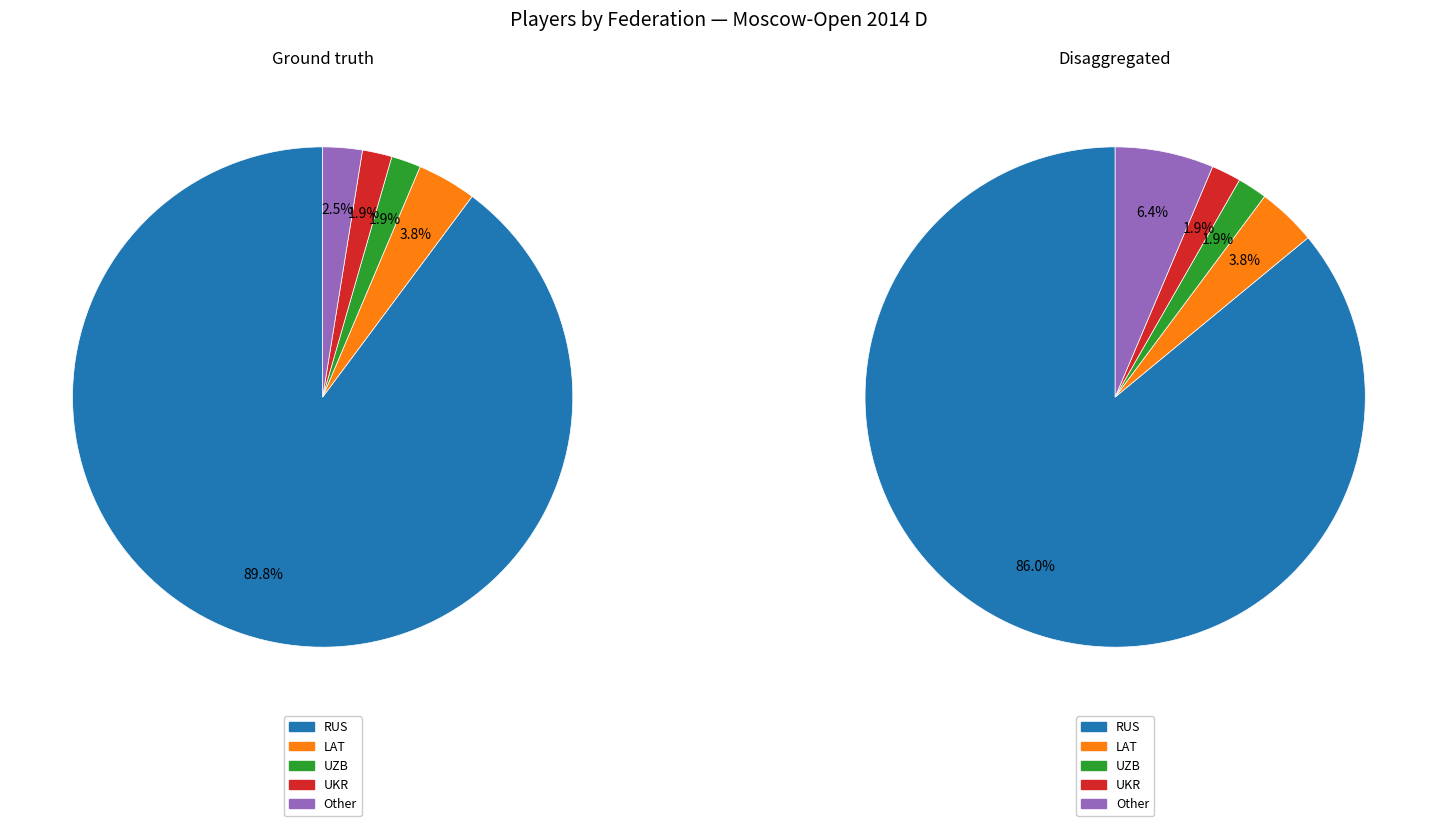

True or false: LAT accounts for 22% of the total.

False